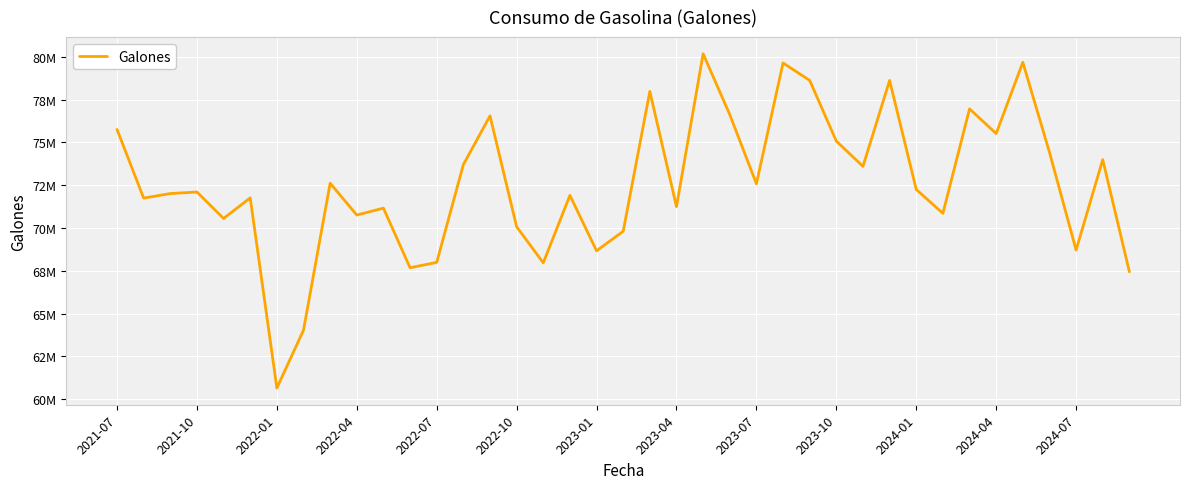

Does the chart have visible grid lines?

Yes